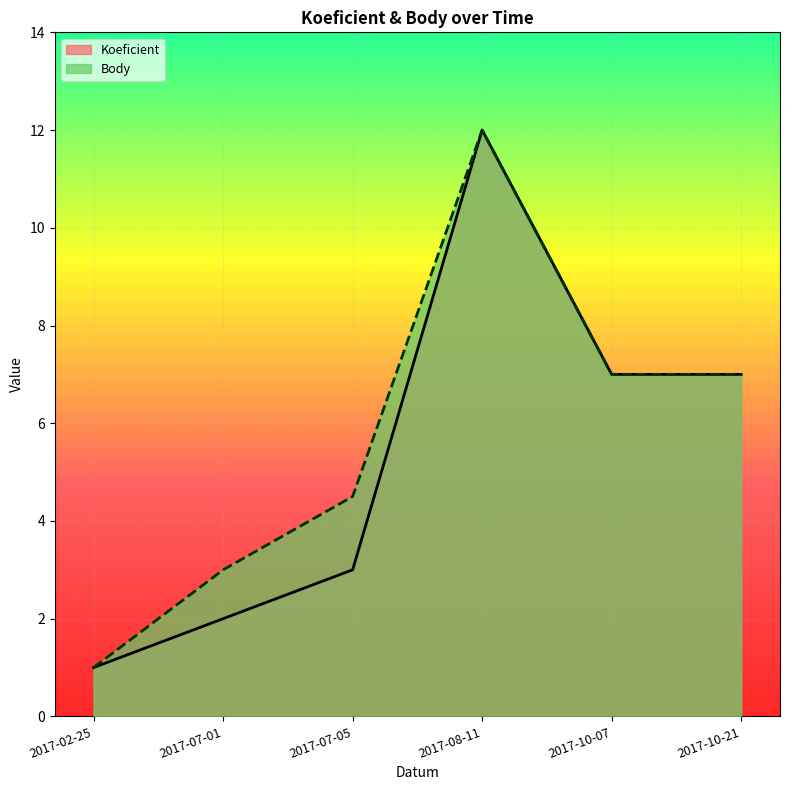

Which series changed the most between 2017-07-01 and 2017-10-21?

Koeficient